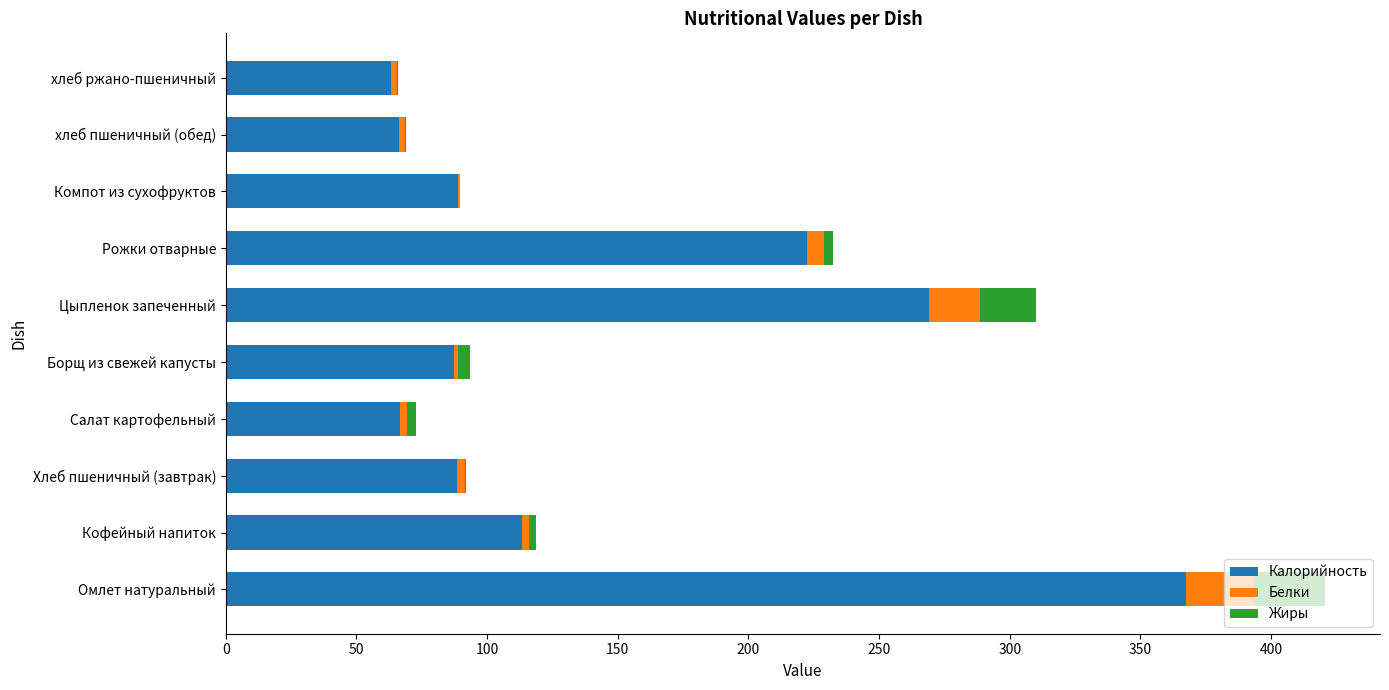

At which label is Калорийность closest to 215?

Рожки отварные